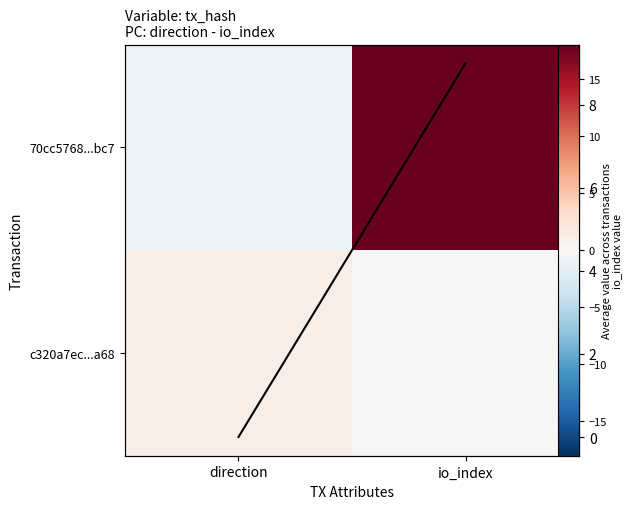

What is the difference between the maximum and minimum values in the 70cc5768...bc7 series?

19